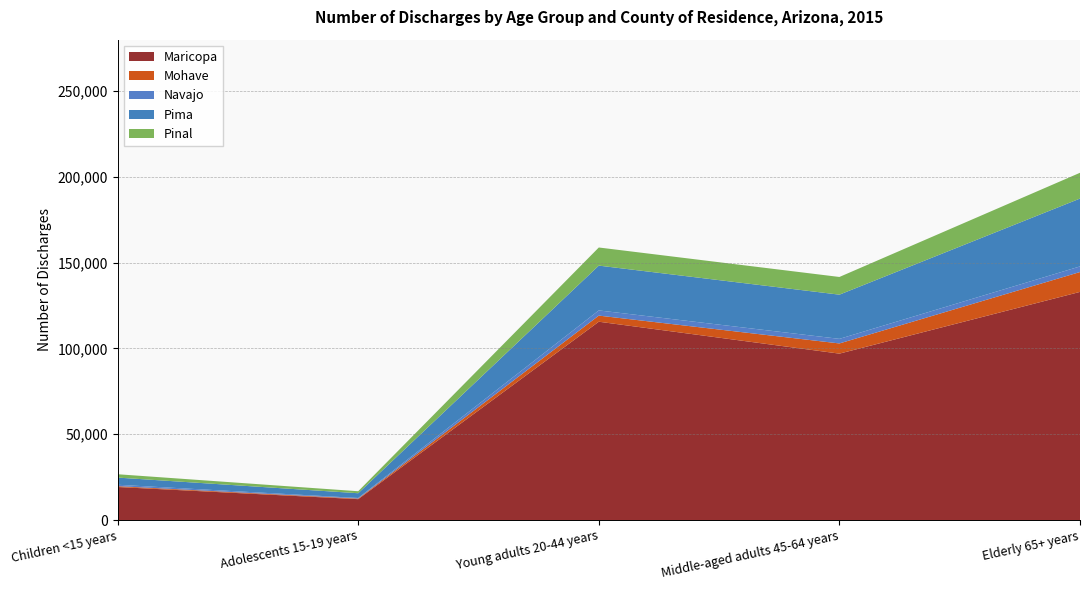

Reading left to right, extract all data points from this chart.

Maricopa: 19239	12157	115587	96983	132969
Mohave: 500	341	3561	5941	11579
Navajo: 805	344	3028	2666	3280
Pima: 4184	2767	26111	25768	39546
Pinal: 1953	1163	10569	10313	15033